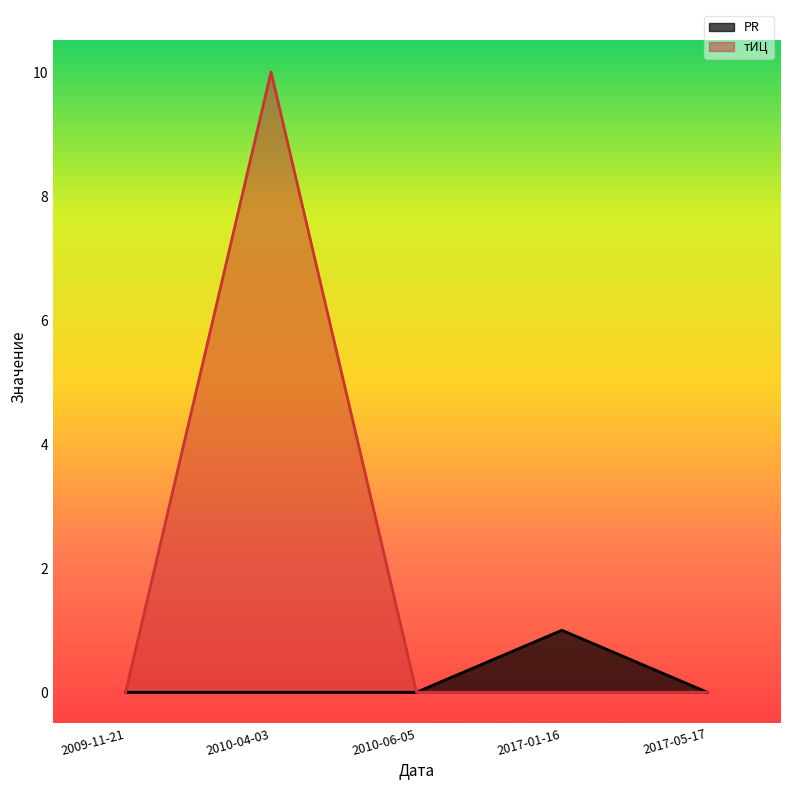

Which series changed the most between 2009-11-21 and 2017-01-16?

PR